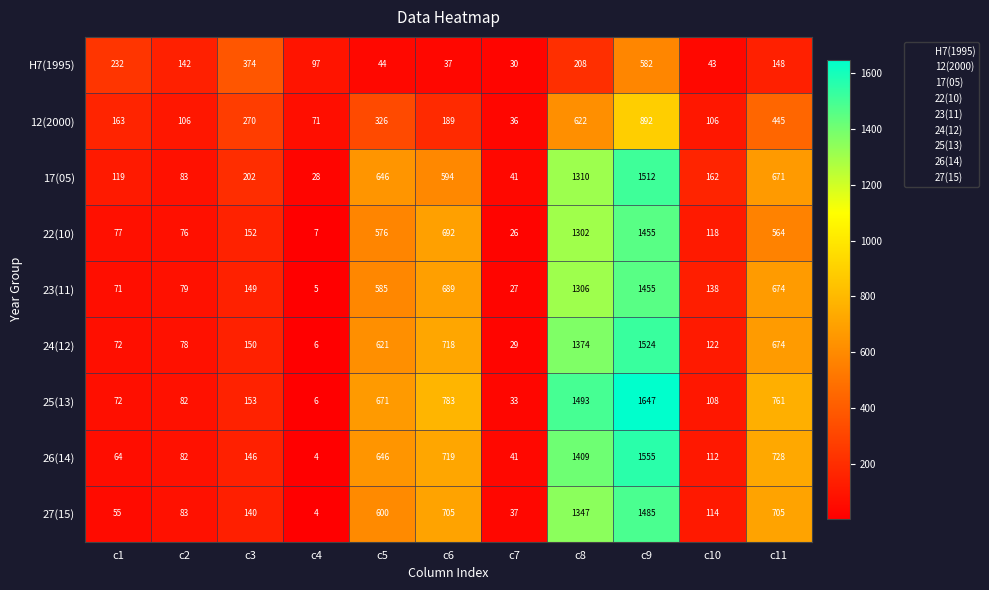

Is it true that 17(05) equals 27 at c2?

False